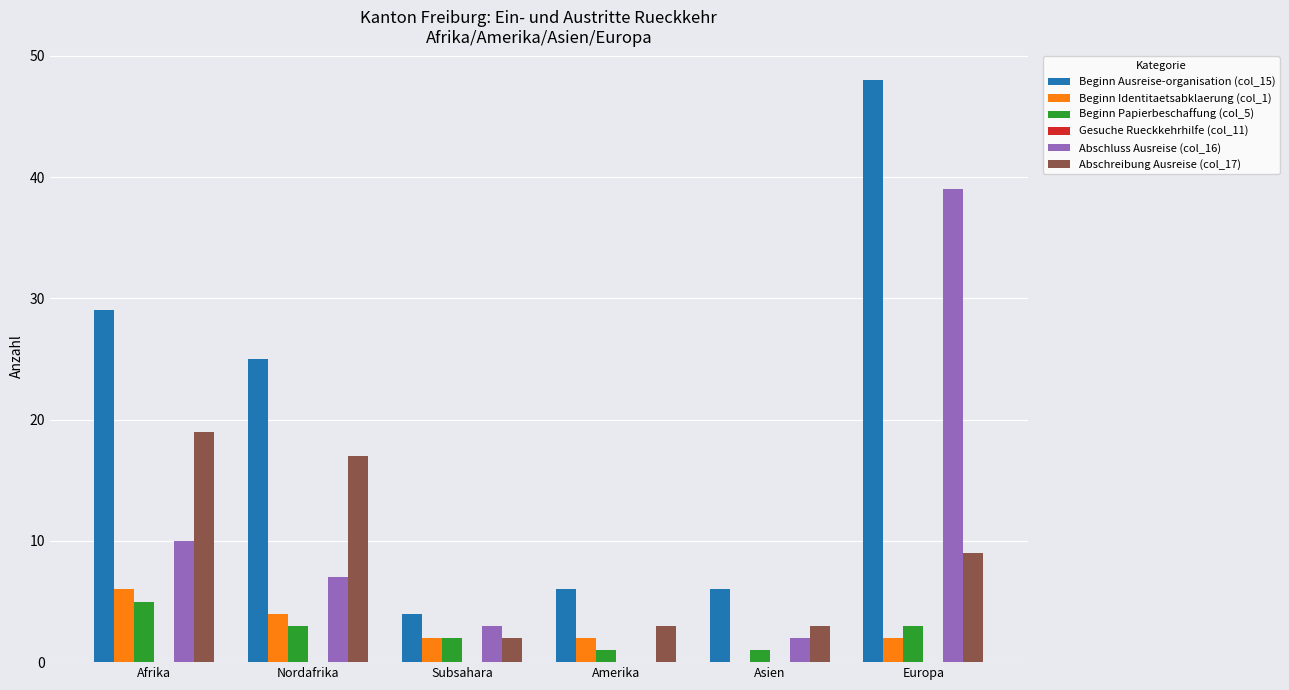

What is the total value across all series at Nordafrika?

56